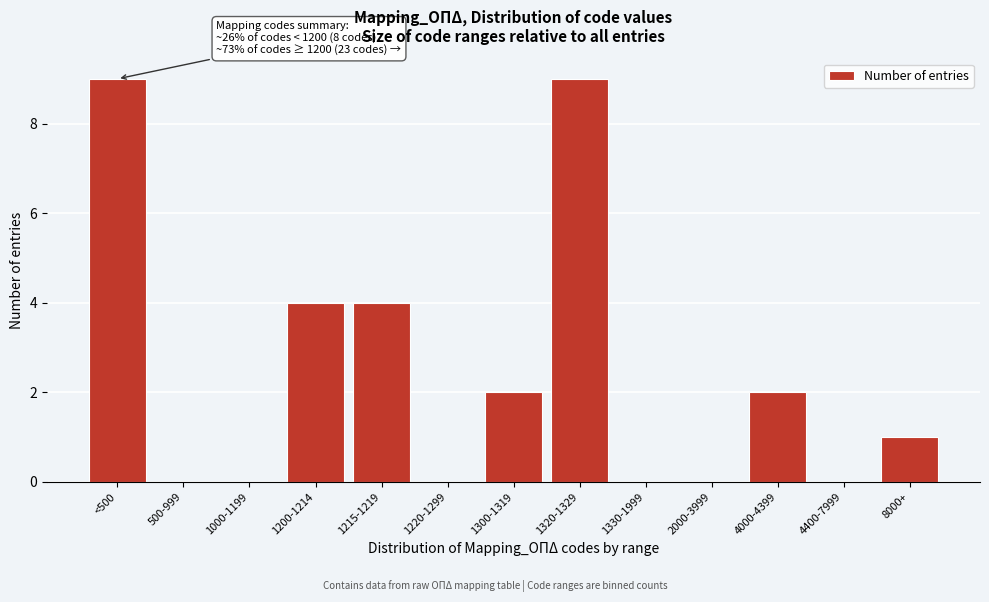

Reading right to left, transcribe all the data shown in this chart.

8000+=1	4400-7999=0	4000-4399=2	2000-3999=0	1330-1999=0	1320-1329=9	1300-1319=2	1220-1299=0	1215-1219=4	1200-1214=4	1000-1199=0	500-999=0	<500=9